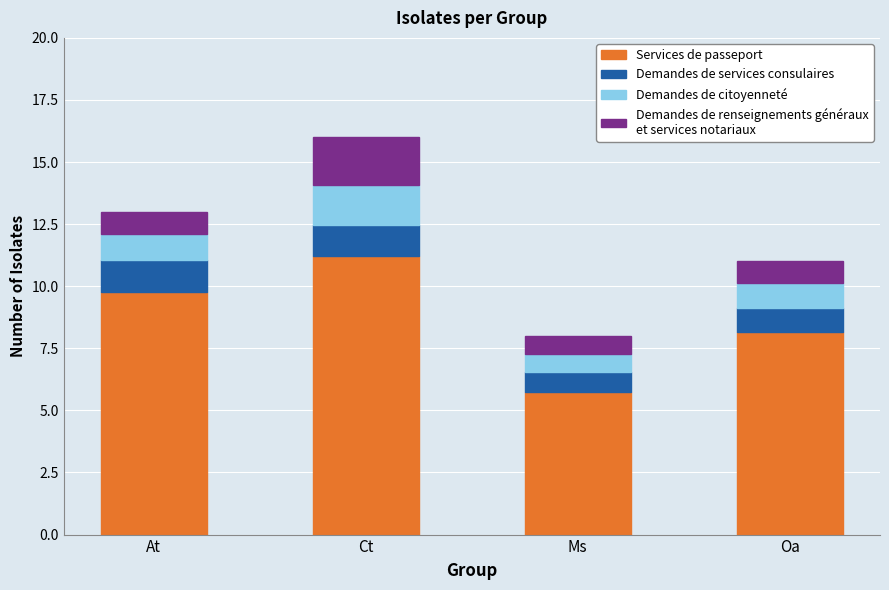

What is the total value across all series at Ct?

16.0